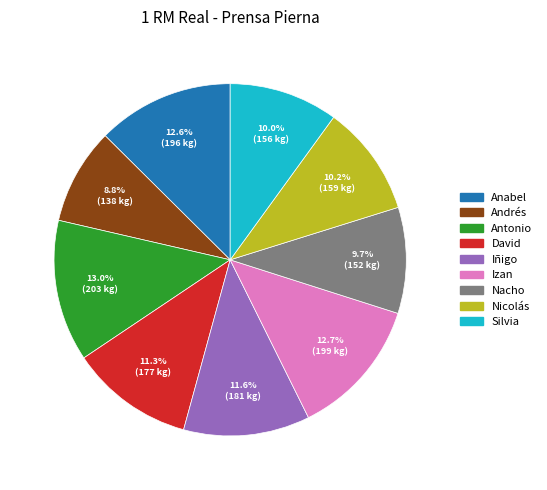

What is the ratio of the value at Silvia to the value at Iñigo?

0.9